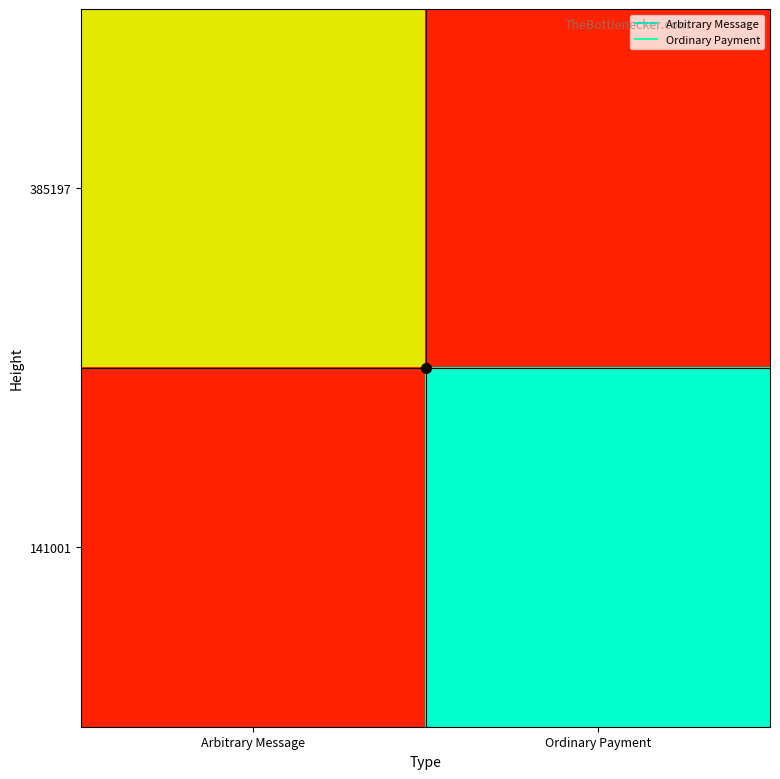

Reading left to right, what are all the values shown in this chart?

385197: Arbitrary Message=0.7	Ordinary Payment=0.0
141001: Arbitrary Message=0.0	Ordinary Payment=1.0